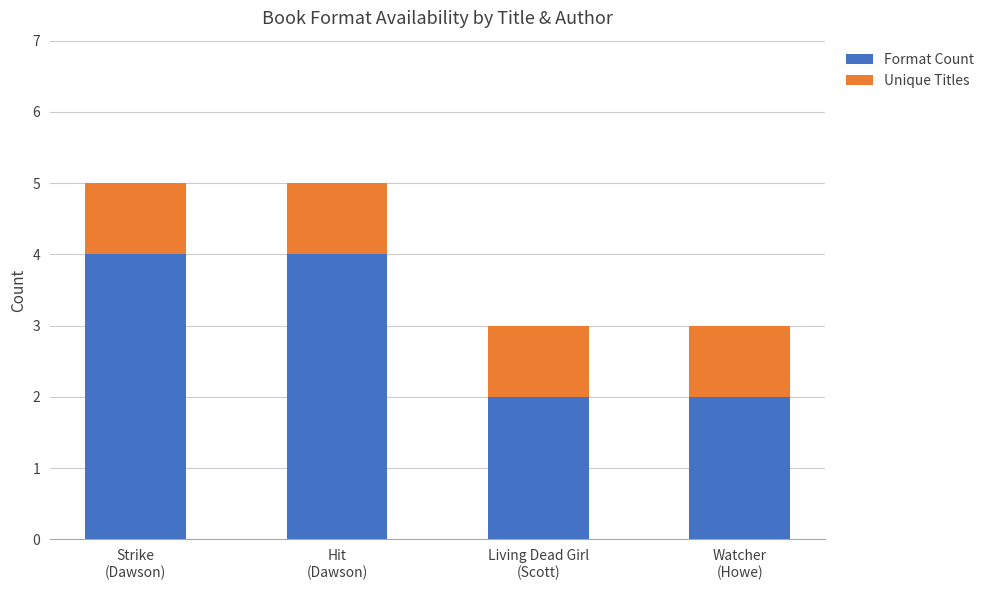

What are all the series names shown in the legend?

Format Count, Unique Titles